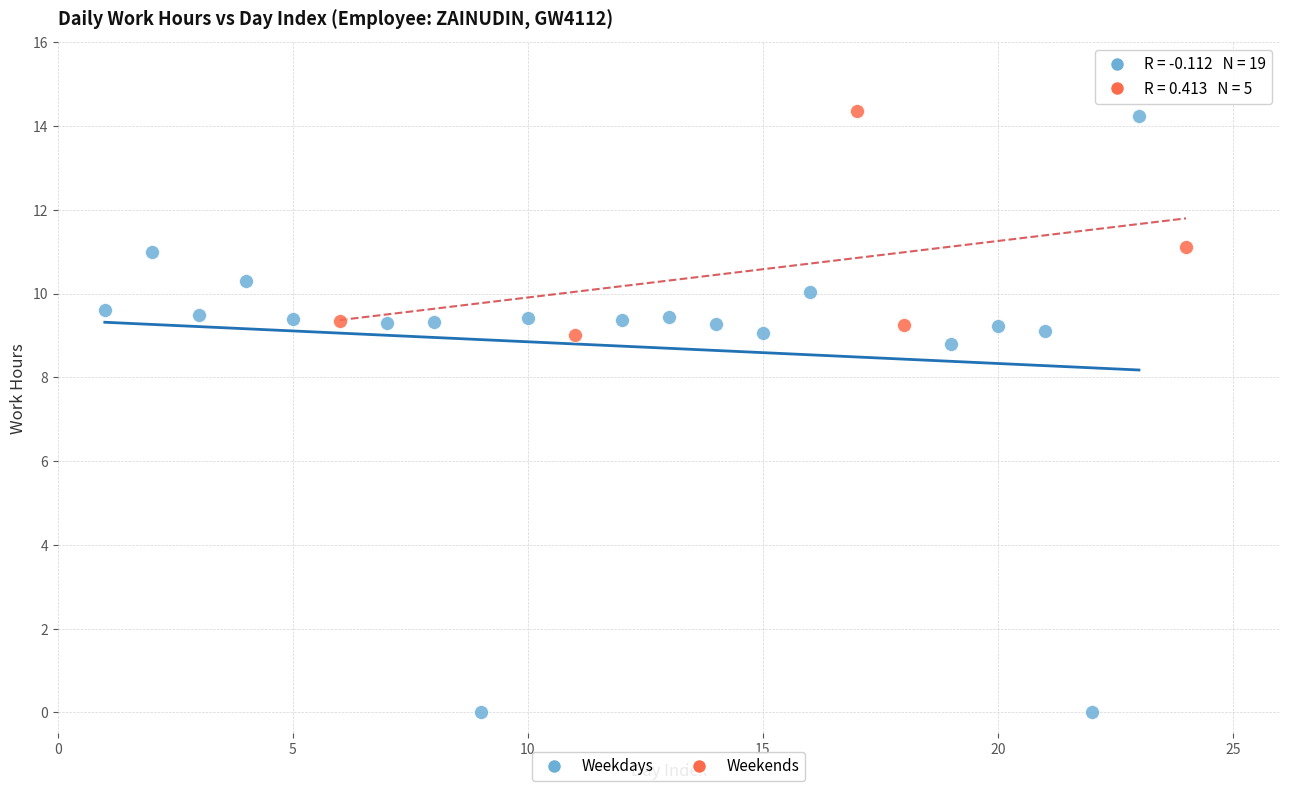

Which series has the largest Y range (max minus min)?

Weekdays